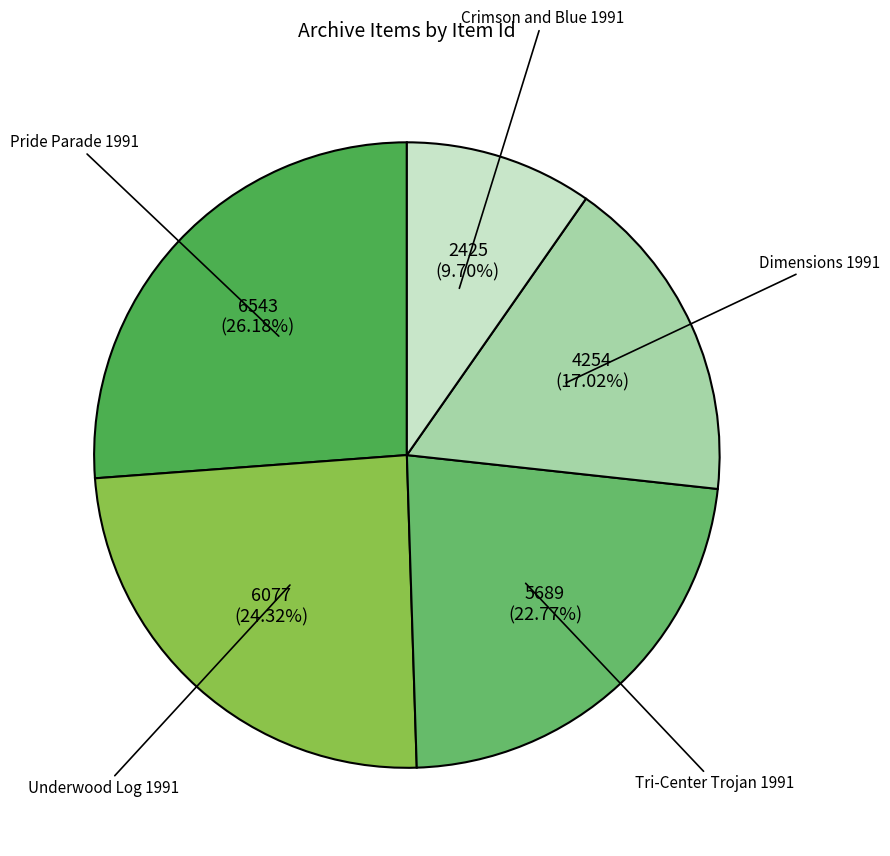

To the nearest percent, what is the average slice percentage?

20%